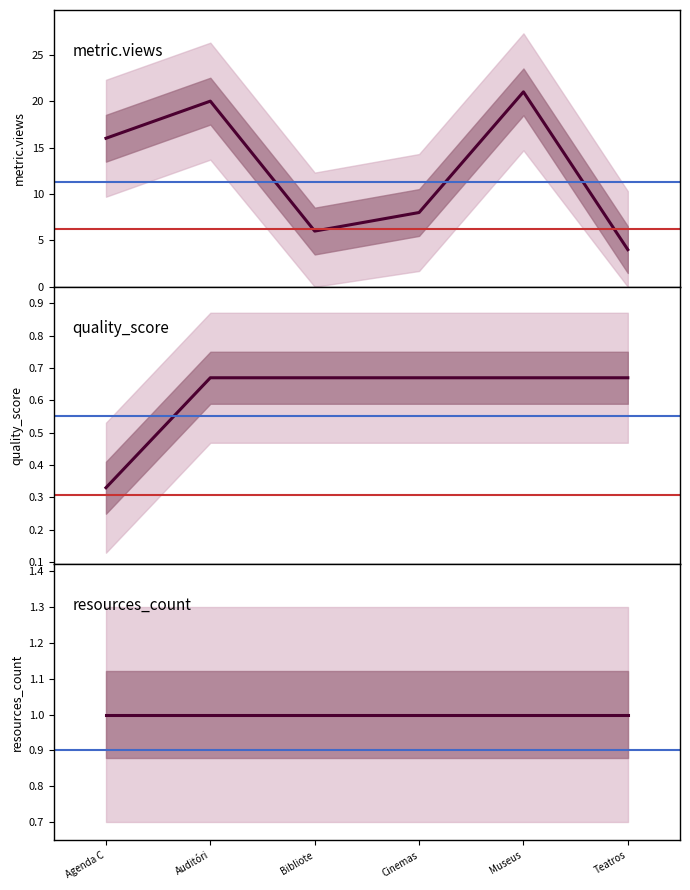

Rank the series at Agenda C from lowest to highest value.

quality_score, resources_count, metric.views